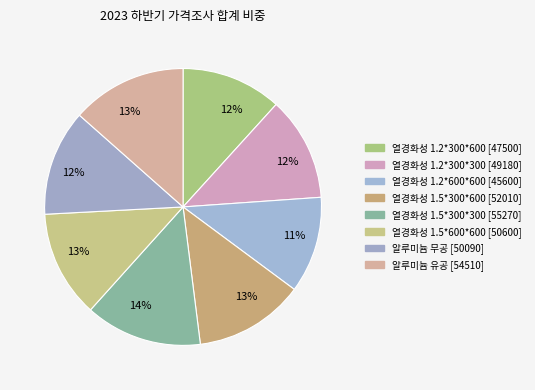

Count the number of slices in the pie.

8